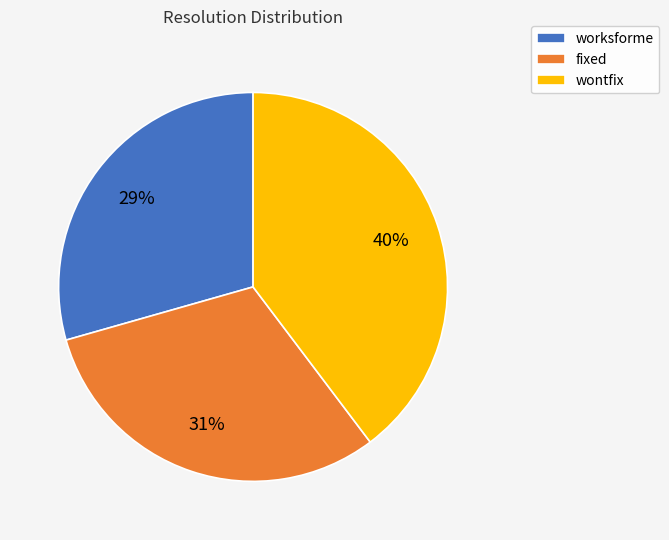

Approximately how many times larger is the value at wontfix compared to fixed?

1.3